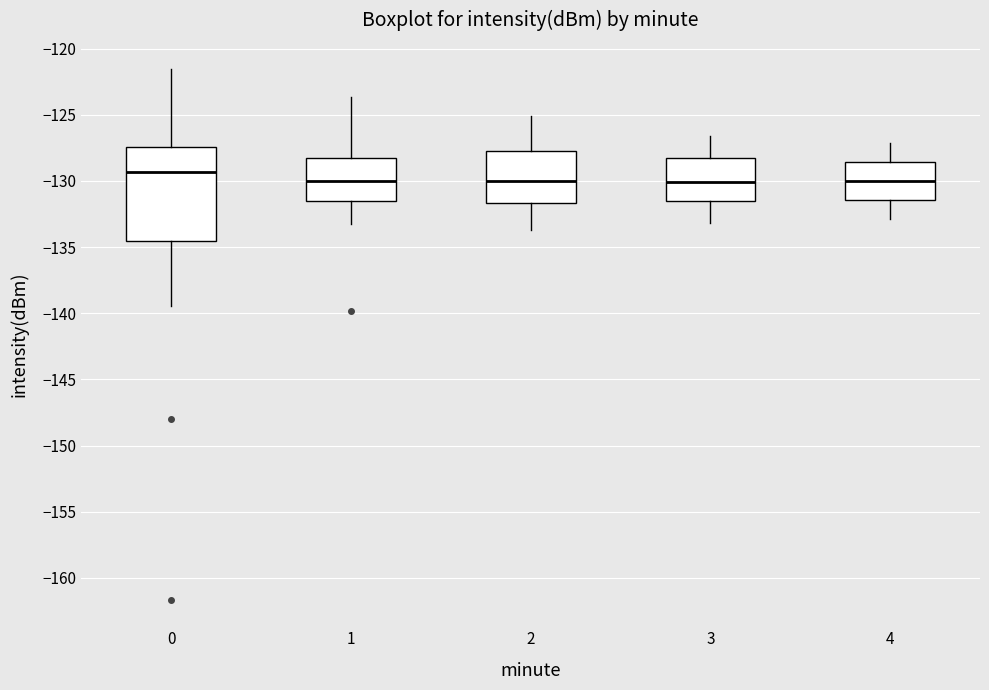

Reading left to right, read every box against the y-axis: the position of its median line, the range the box covers, and the ends of its whiskers. The values are not printed on the chart, so give them approximately, as read against the axis.

0: median -129.5, box -134.5 to -127.5, whiskers -139.5 to -121.5
1: median -130.0, box -131.5 to -128.5, whiskers -133.5 to -123.5
2: median -130.0, box -131.5 to -127.5, whiskers -133.5 to -125.0
3: median -130.0, box -131.5 to -128.0, whiskers -133.0 to -126.5
4: median -130.0, box -131.5 to -128.5, whiskers -133.0 to -127.0